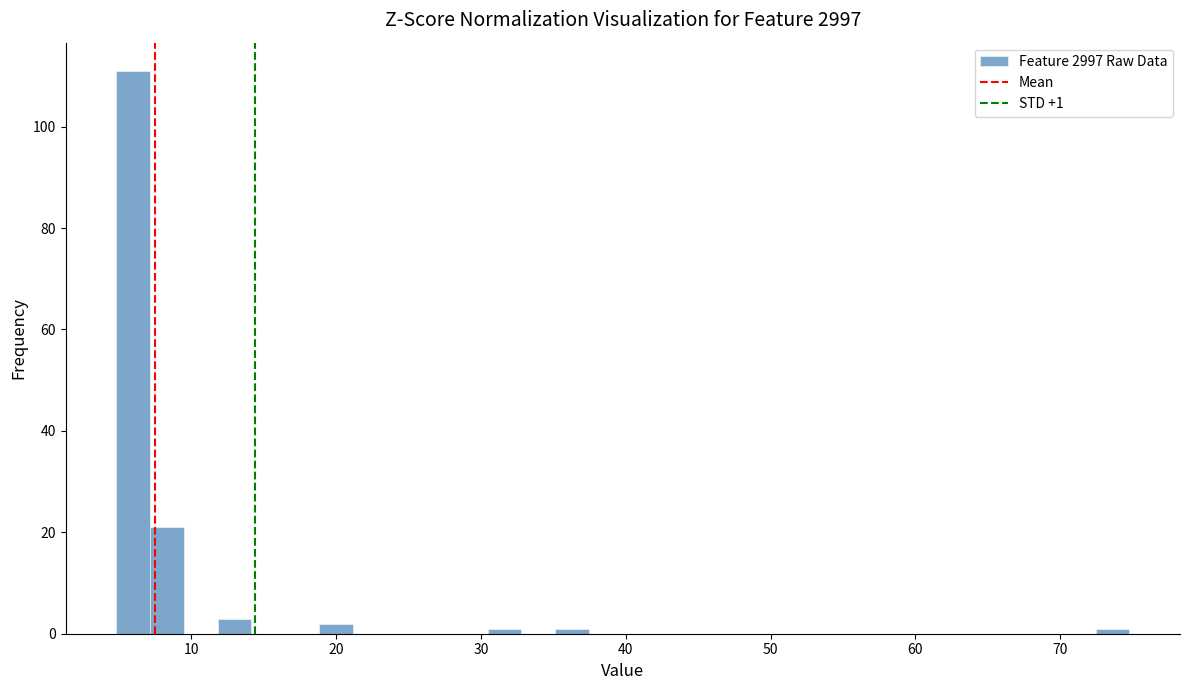

Around what value on the x-axis is the tallest bar? Give the approximate position of its centre, as read against the axis.

6